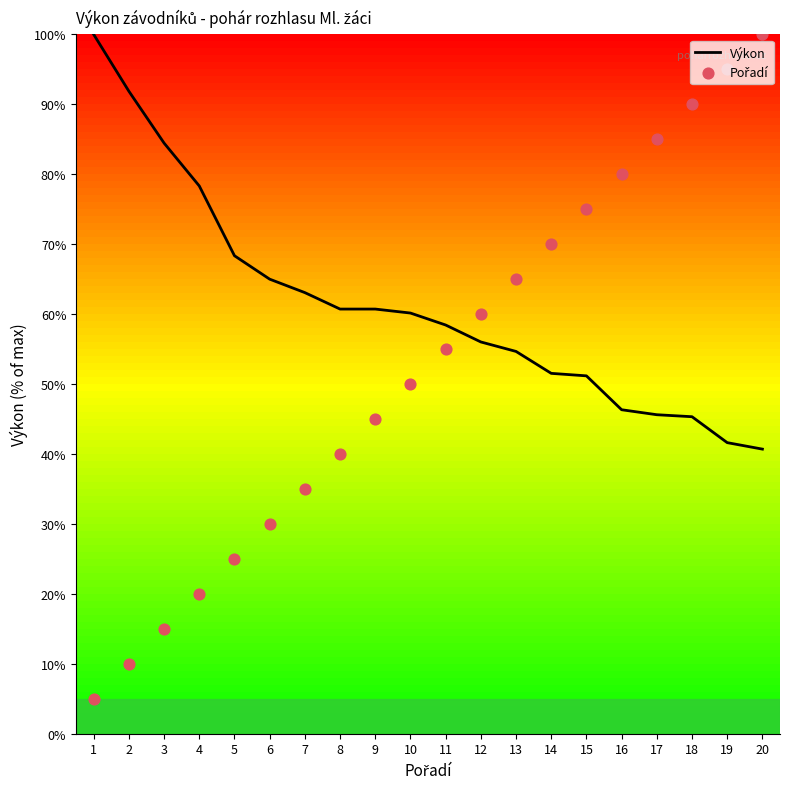

At how many categories does at least one series exceed 61?

15